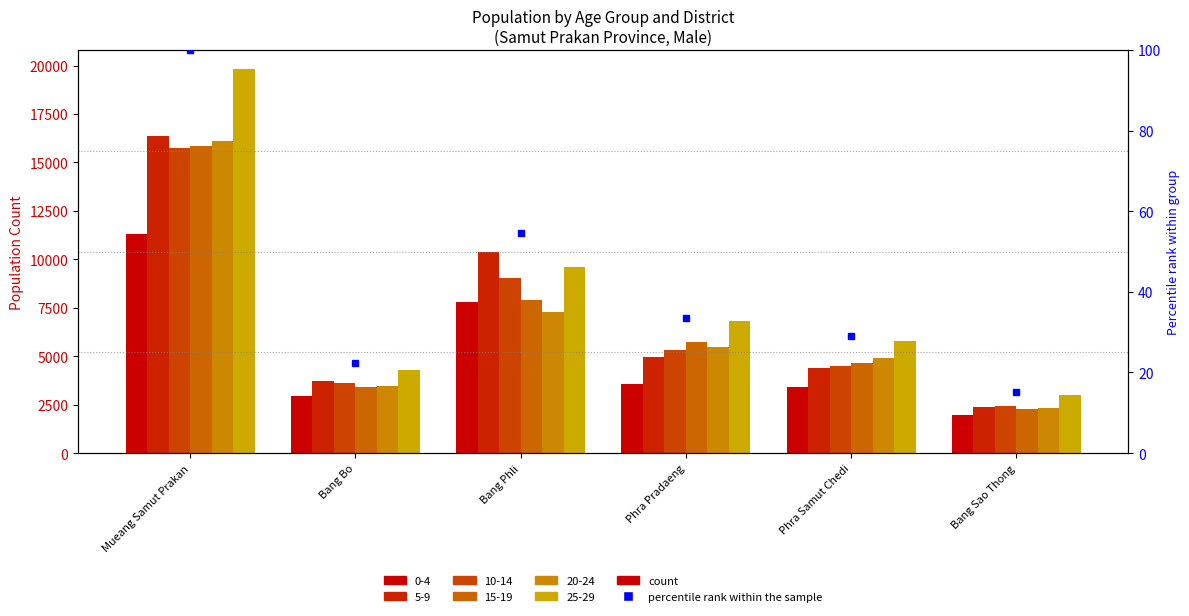

What is the label of the 2nd bar from the left?

Bang Bo